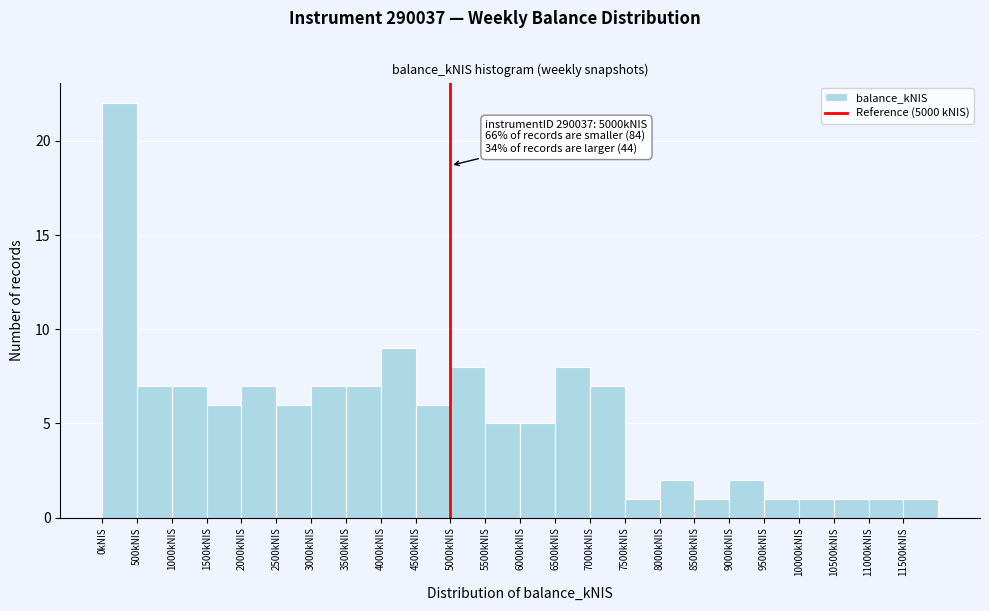

Which range on the x-axis has the tallest bar?

0 to 500